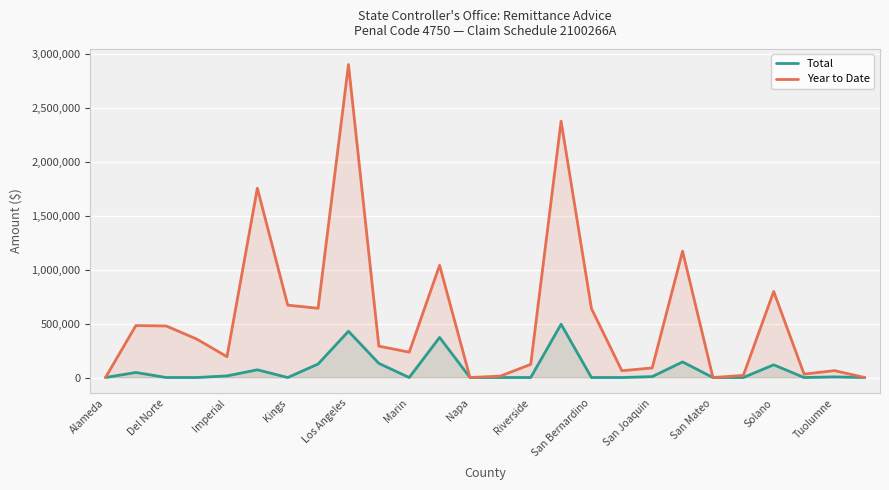

What is the difference between the Total values at Imperial and Del Norte?

15074